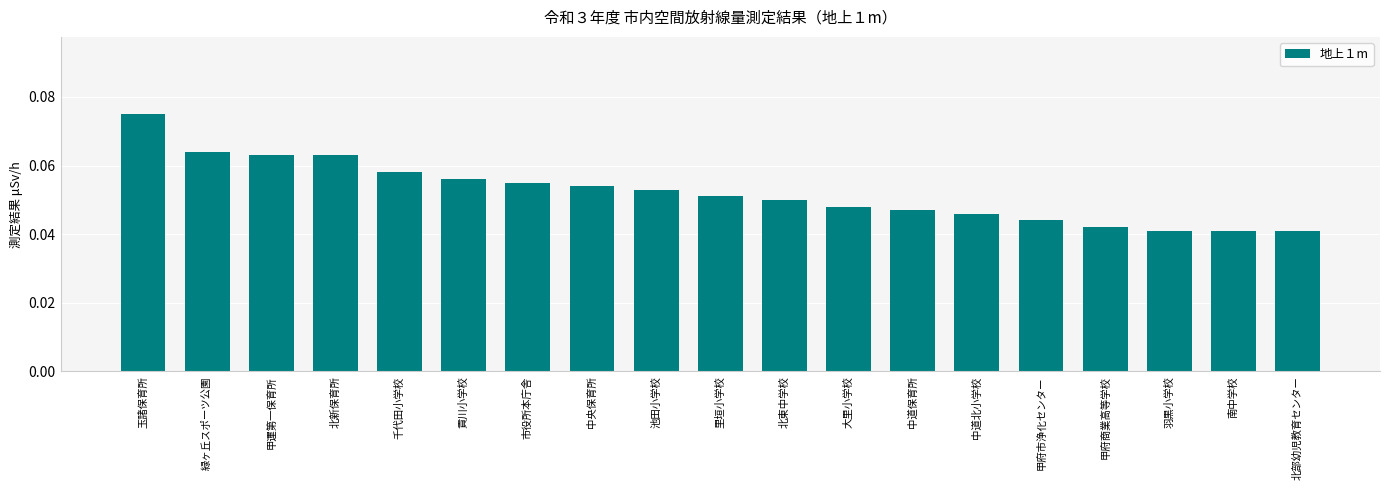

Count the values in the range 0 to 1.

19